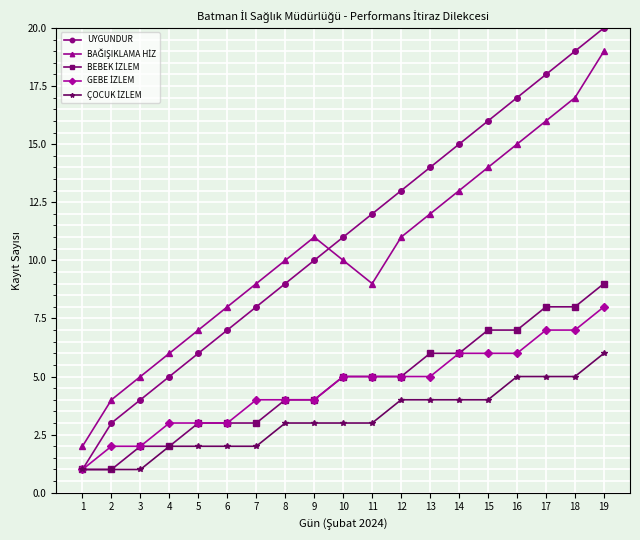

List the labels in order of UYGUNDUR value, smallest first.

1, 2, 3, 4, 5, 6, 7, 8, 9, 10, 11, 12, 13, 14, 15, 16, 17, 18, 19